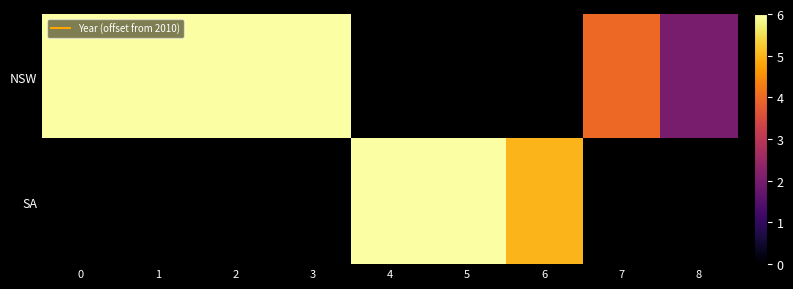

How many distinct data groups are displayed?

2